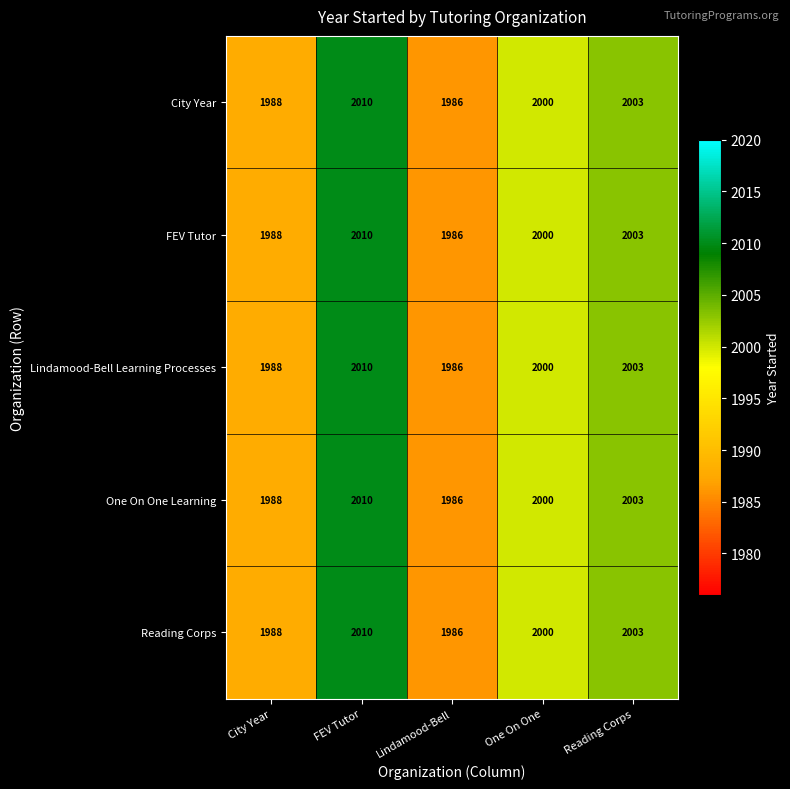

How many categories are shown in the chart?

5